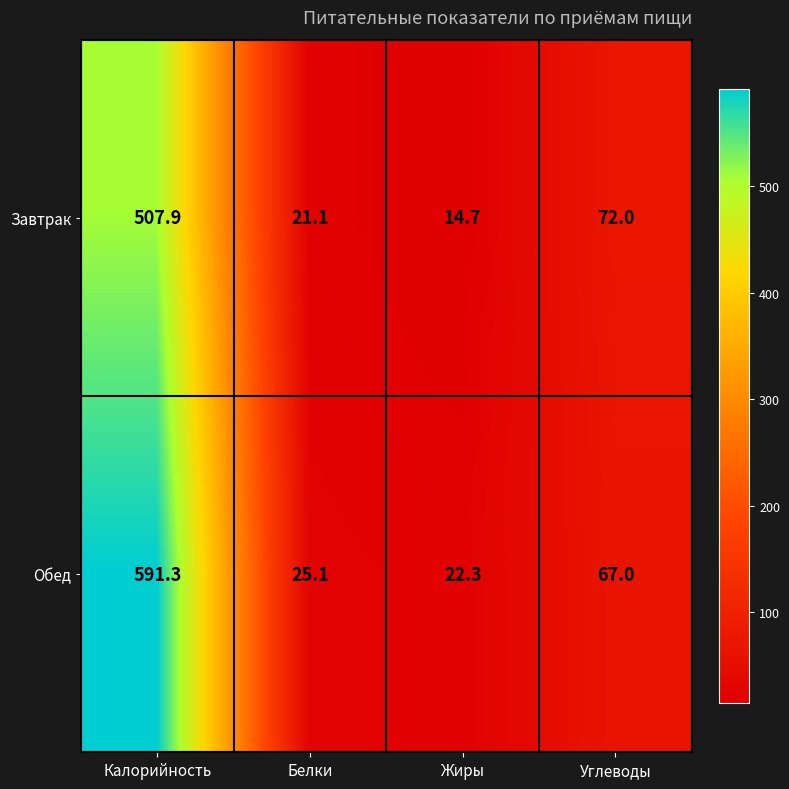

How many series are shown in this chart?

2